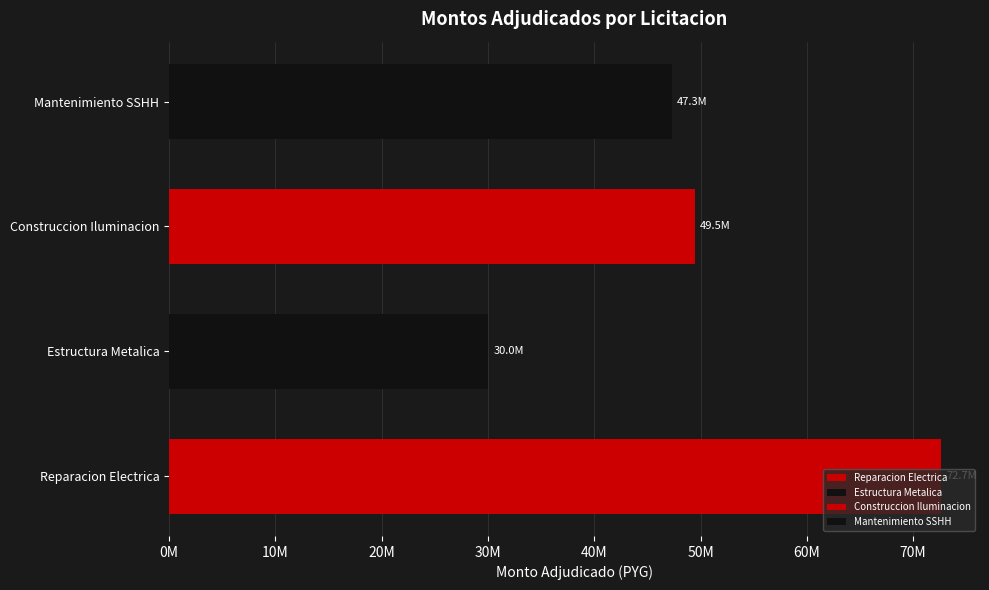

Which category has the highest value across all series?

Reparacion Electrica